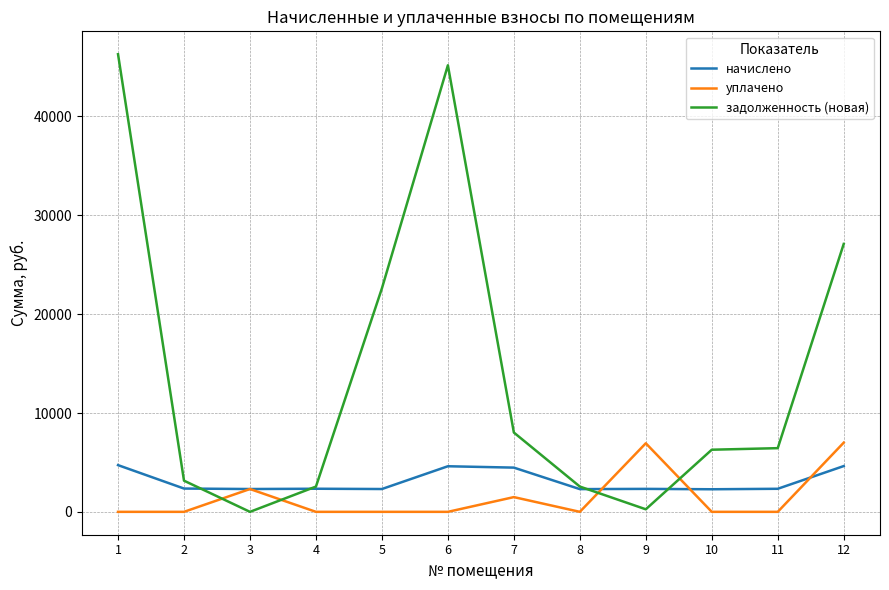

How many intersections are there between задолженность (новая) and уплачено?

4